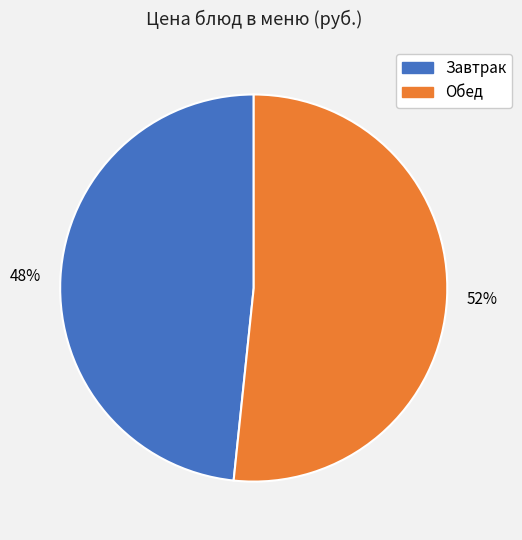

What percentage is the Завтрак slice, to the nearest percent?

48%